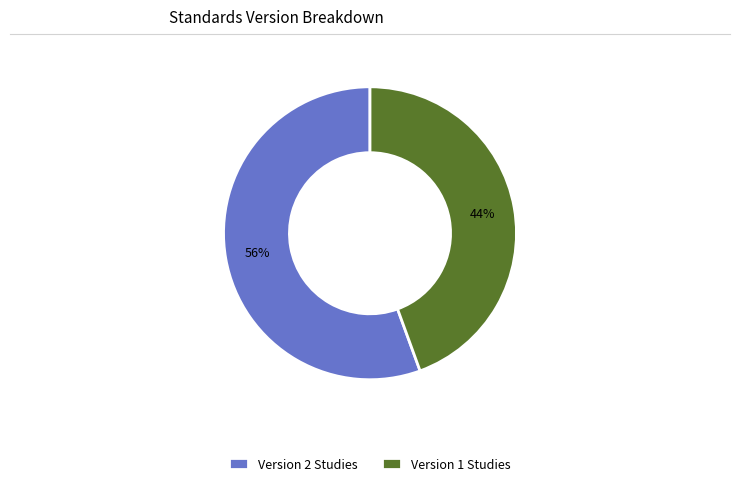

Does Version 1 Studies represent more than half of the total?

No